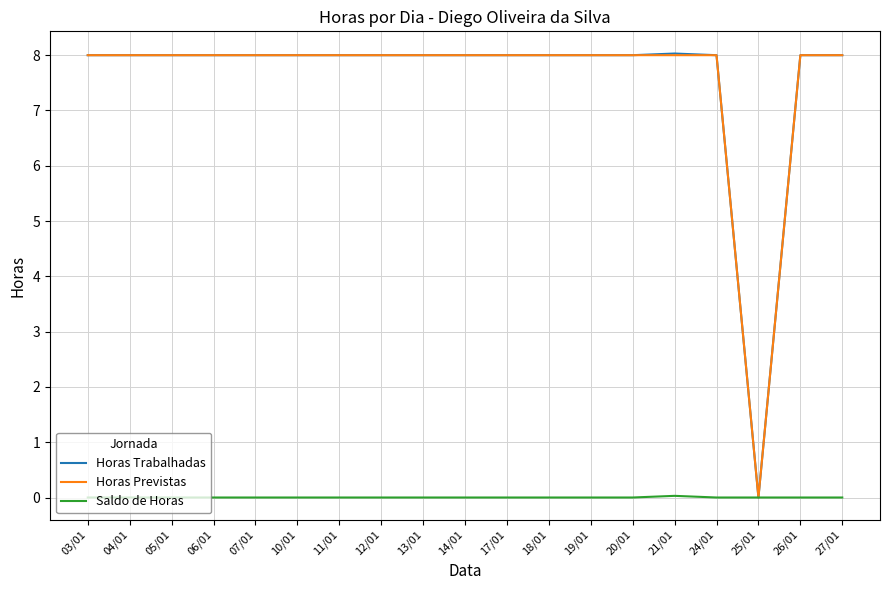

What is the difference between the highest and lowest values at 12/01?

8.0